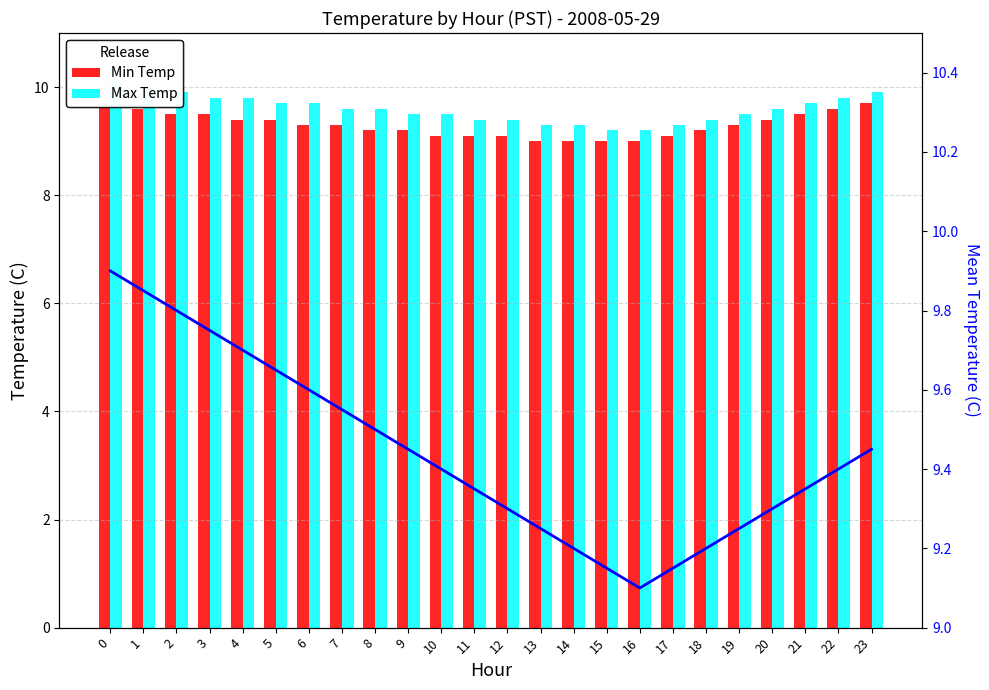

Reading left to right, transcribe all the data shown in this chart.

Min Temp: 0=9.7	1=9.6	2=9.5	3=9.5	4=9.4	5=9.4	6=9.3	7=9.3	8=9.2	9=9.2	10=9.1	11=9.1	12=9.1	13=9.0	14=9.0	15=9.0	16=9.0	17=9.1	18=9.2	19=9.3	20=9.4	21=9.5	22=9.6	23=9.7
Max Temp: 0=10.1	1=10.0	2=9.9	3=9.8	4=9.8	5=9.7	6=9.7	7=9.6	8=9.6	9=9.5	10=9.5	11=9.4	12=9.4	13=9.3	14=9.3	15=9.2	16=9.2	17=9.3	18=9.4	19=9.5	20=9.6	21=9.7	22=9.8	23=9.9
Mean Temp: 0=9.9	1=9.8	2=9.8	3=9.8	4=9.7	5=9.7	6=9.6	7=9.6	8=9.5	9=9.4	10=9.4	11=9.3	12=9.3	13=9.2	14=9.2	15=9.2	16=9.1	17=9.2	18=9.2	19=9.2	20=9.3	21=9.3	22=9.4	23=9.4